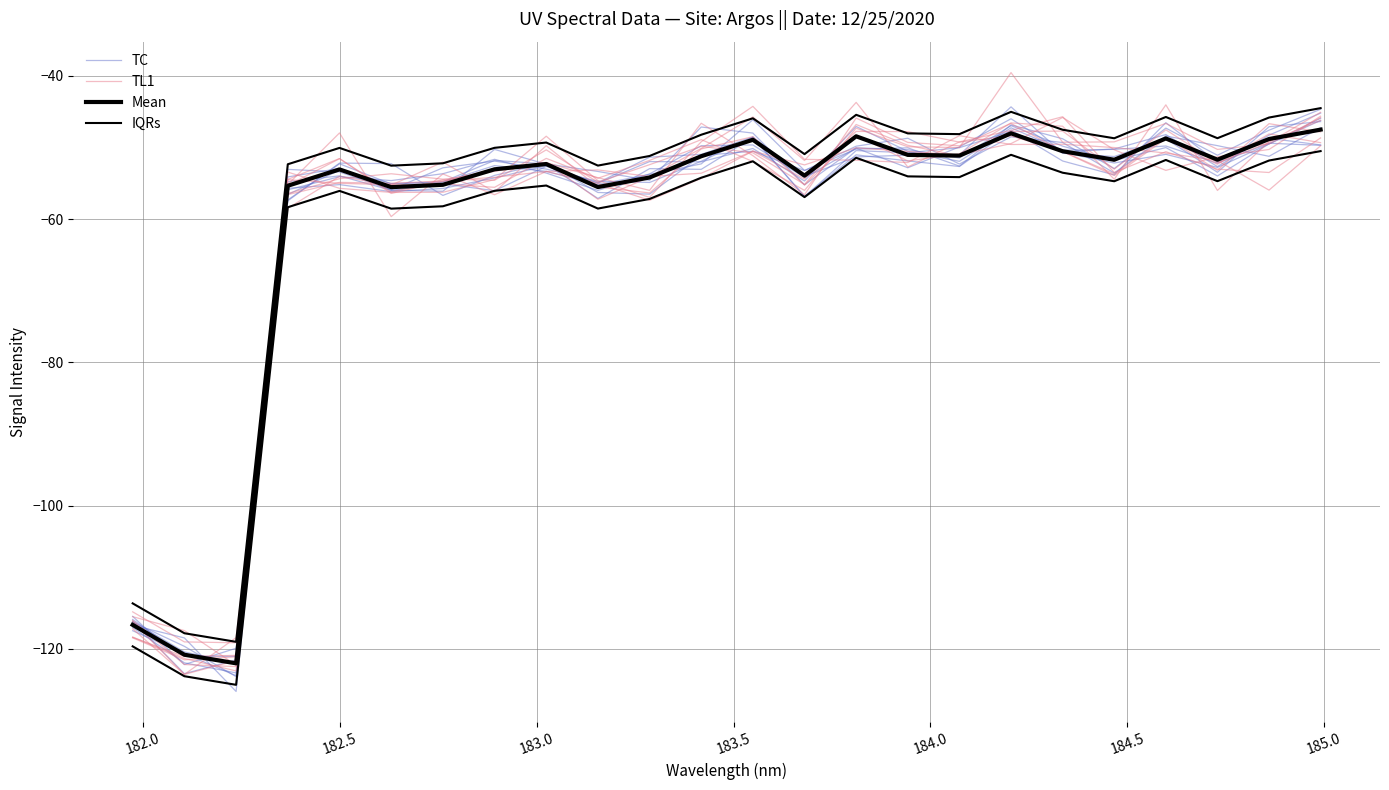

Reading left to right, transcribe all the data shown in this chart.

TC: -115.9	-121.0	-121.1	-53.1	-53.4	-55.9	-52.8	-51.9	-53.0	-54.7	-54.9	-51.9	-48.6	-56.8	-51.0	-51.9	-52.7	-47.6	-51.9	-53.8	-46.6	-52.1	-48.7	-49.7
TL1: -116.2	-123.6	-121.6	-54.5	-55.0	-55.2	-55.1	-55.6	-51.5	-54.3	-51.8	-48.9	-52.0	-56.0	-47.3	-49.9	-50.0	-39.6	-49.3	-49.2	-46.7	-50.3	-49.5	-45.8
Mean: -116.7	-120.8	-122.0	-55.4	-53.1	-55.5	-55.2	-53.1	-52.3	-55.5	-54.2	-51.2	-48.9	-53.9	-48.5	-51.0	-51.1	-48.0	-50.5	-51.7	-48.8	-51.7	-48.8	-47.5
IQRs: -113.7	-117.8	-119.0	-52.4	-50.1	-52.5	-52.2	-50.1	-49.3	-52.5	-51.2	-48.2	-45.9	-50.9	-45.5	-48.0	-48.1	-45.0	-47.5	-48.7	-45.8	-48.7	-45.8	-44.5